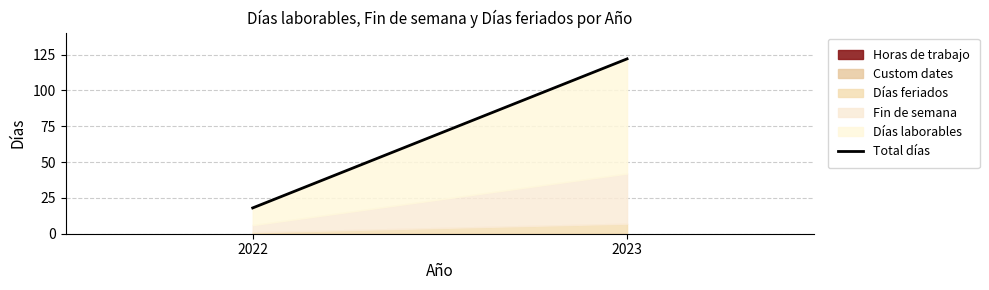

At which label is the value closest to 70?

2022